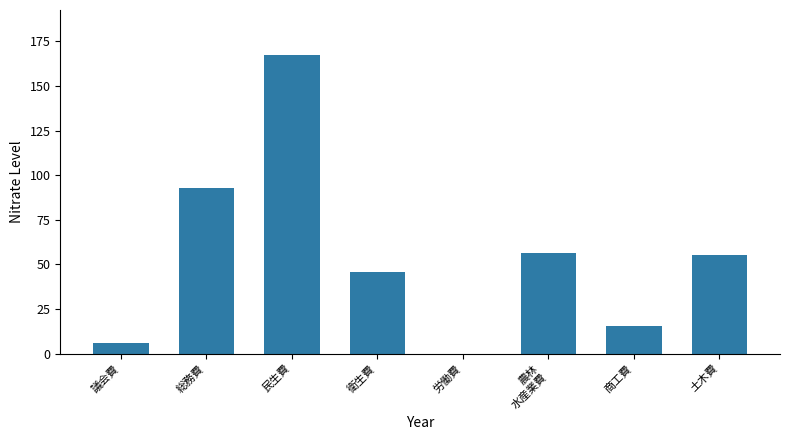

Where is the data nearest to the value 83?

総務費